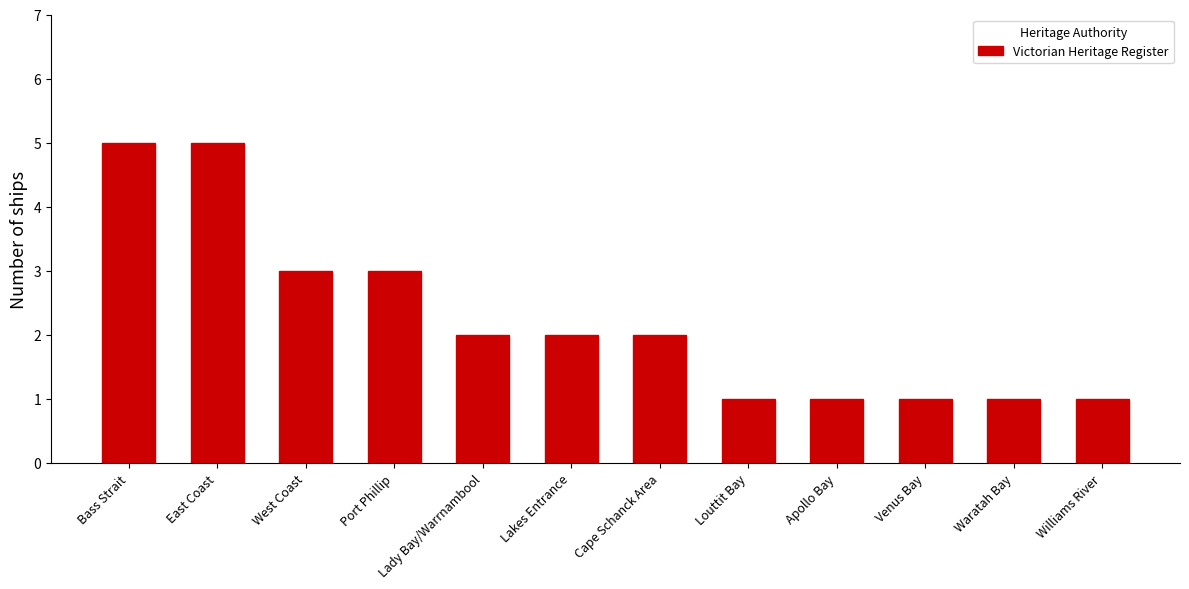

What is the sum of the values at Lakes Entrance and East Coast?

7